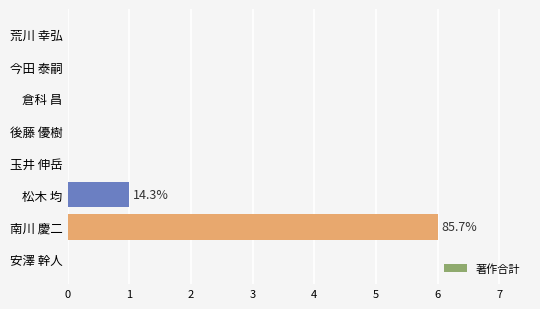

The chart shows a value of 0 at 今田 泰嗣. True or false?

True